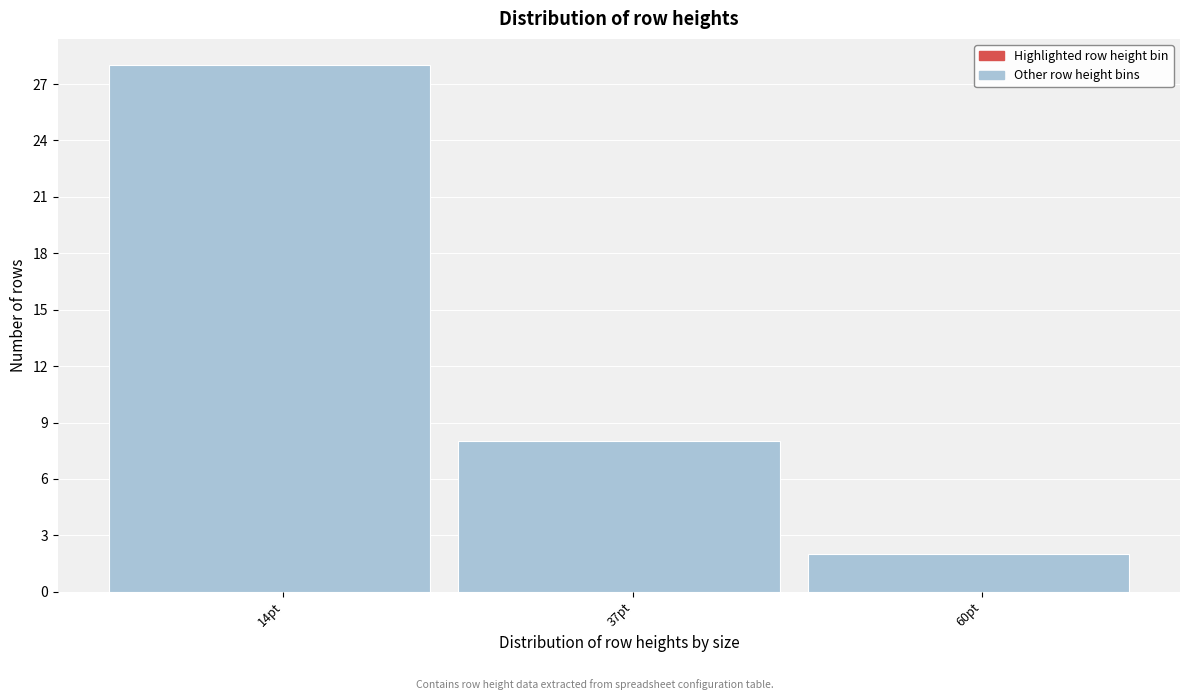

Reading left to right, list all the values displayed in this chart.

28	8	2